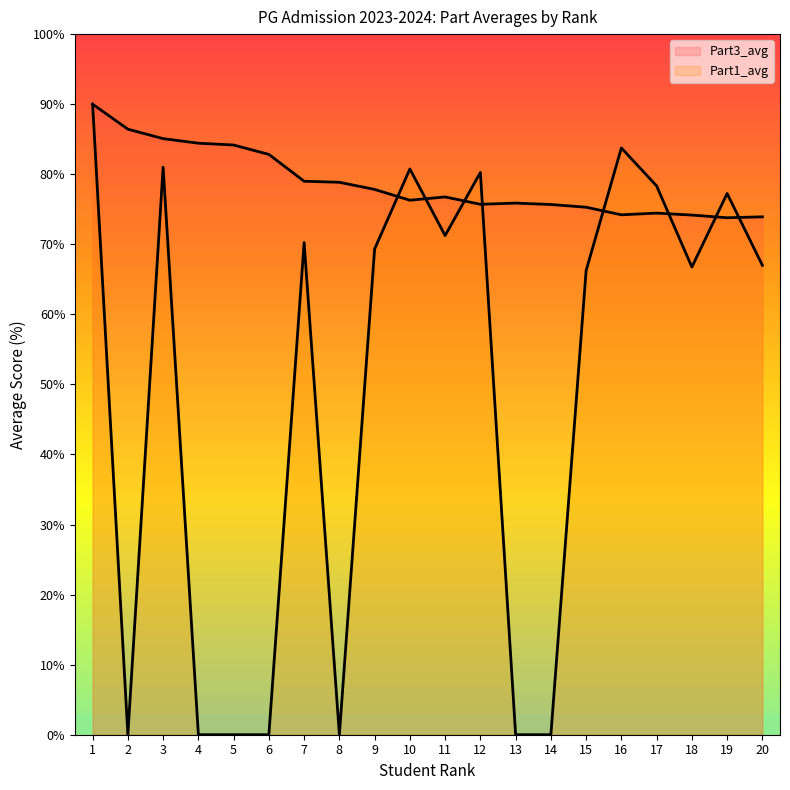

The Part3_avg series shows 125.5 at 17. True or false?

False